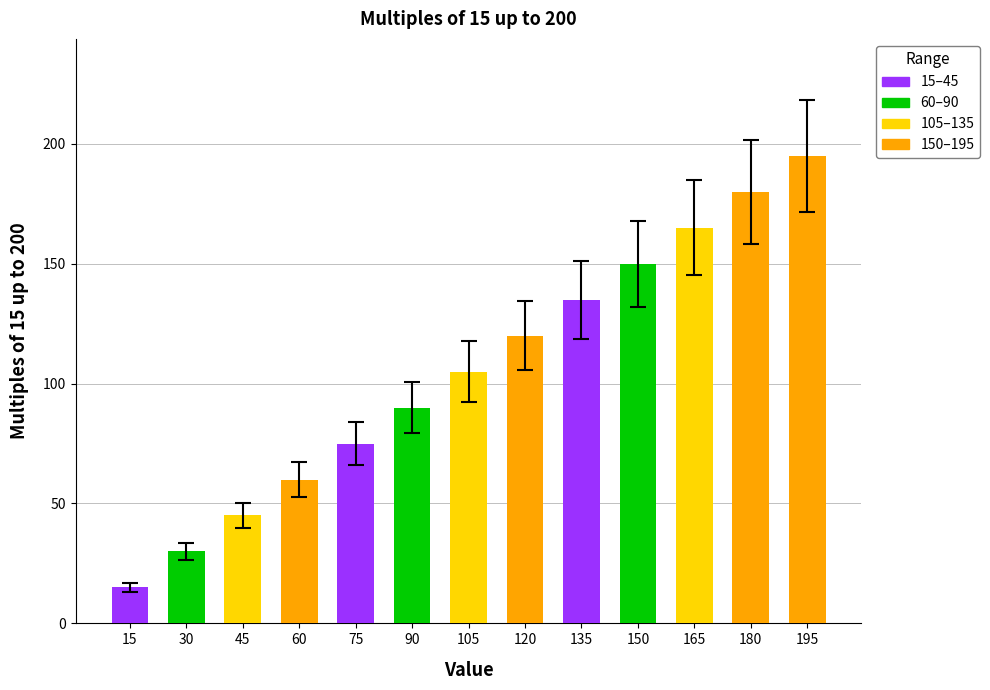

Approximately how many times larger is the value at 75 compared to 135?

0.6